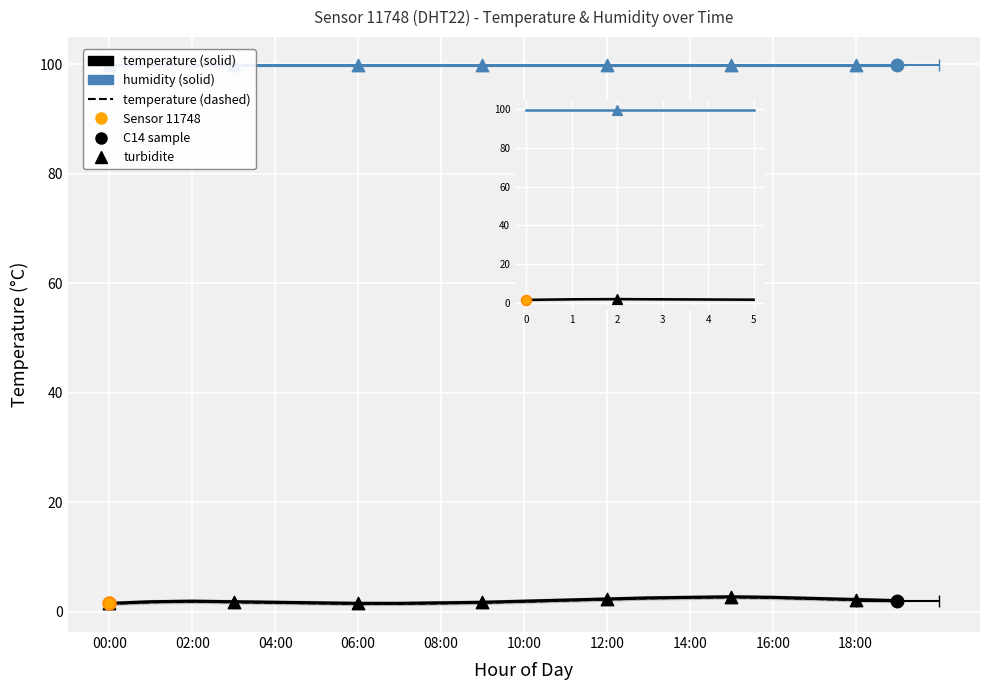

Which series contains the highest Y value?

humidity